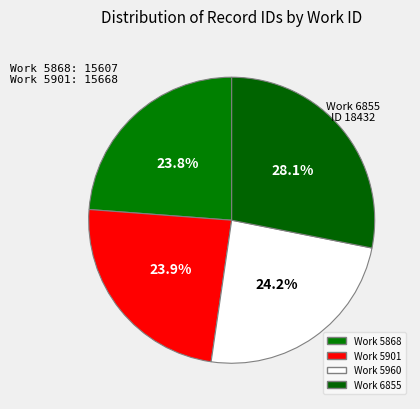

How many slices are in this pie chart?

4